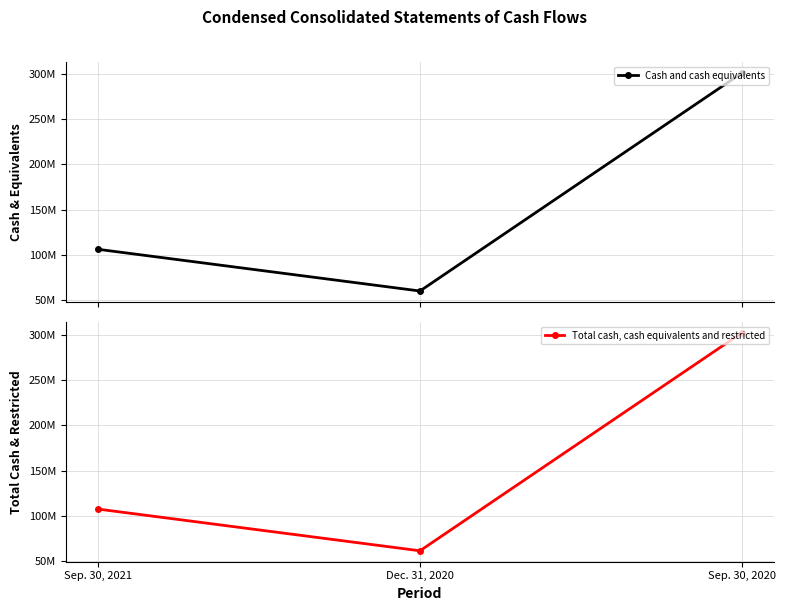

Does the chart display data point markers on the line(s)?

Yes